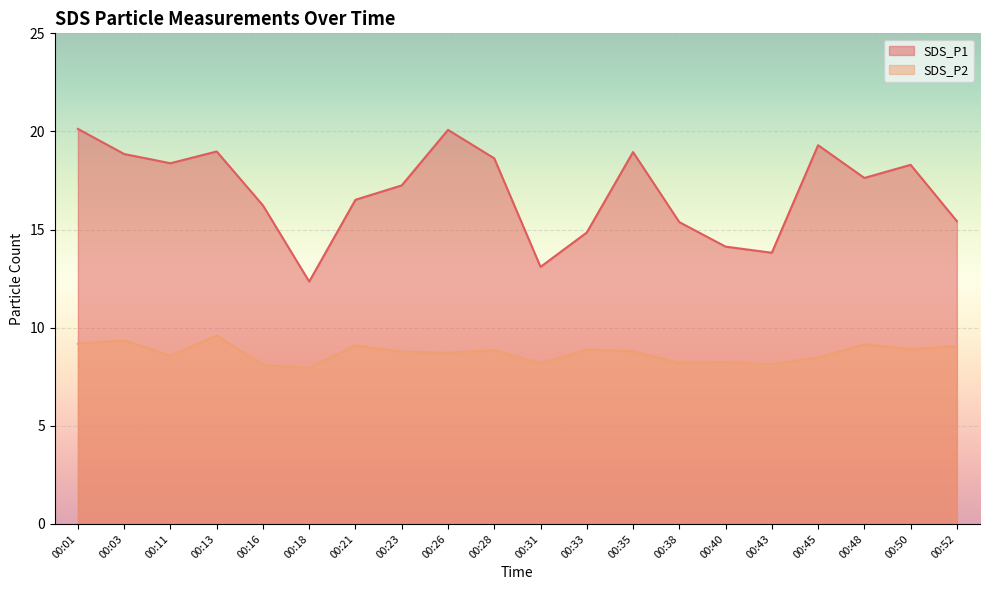

How many distinct data groups are displayed?

2